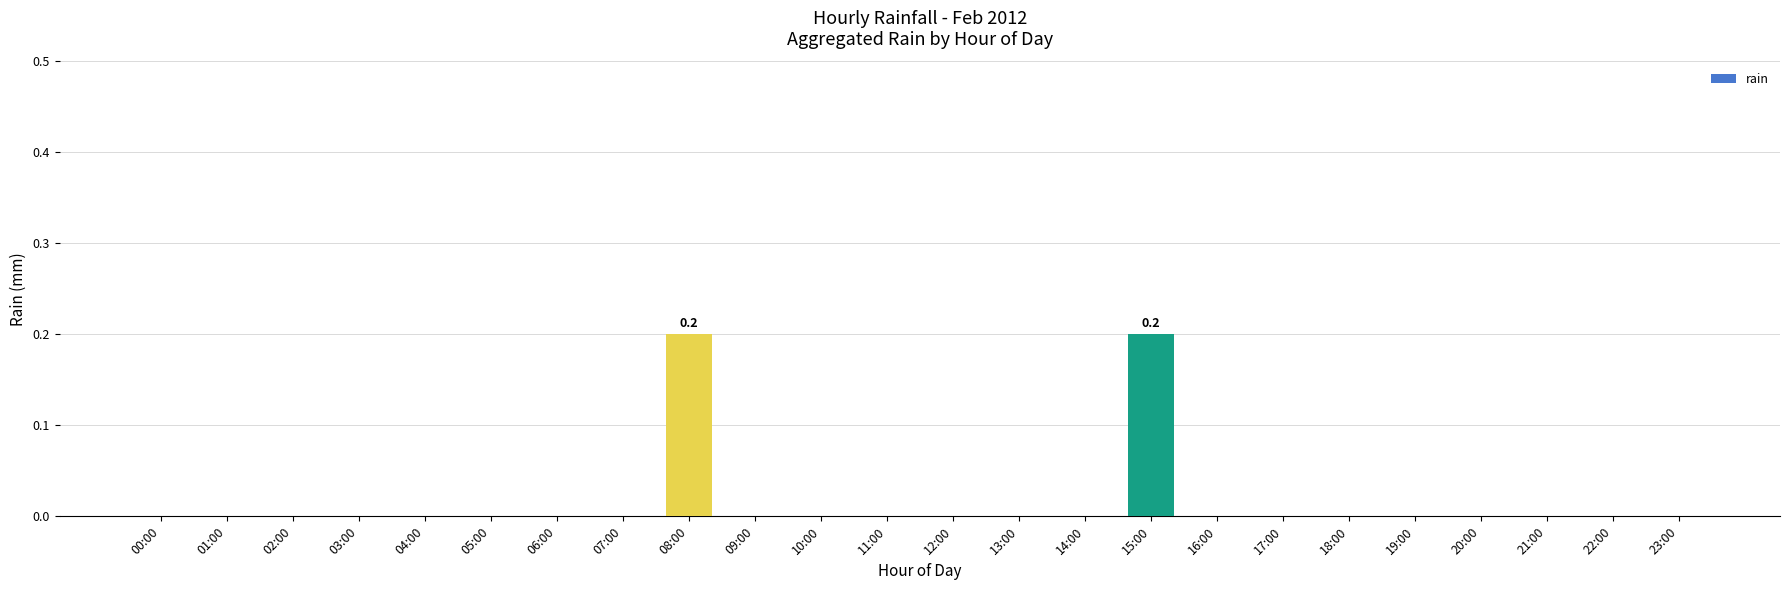

True or false: the data shows 0.0 at 17:00.

True